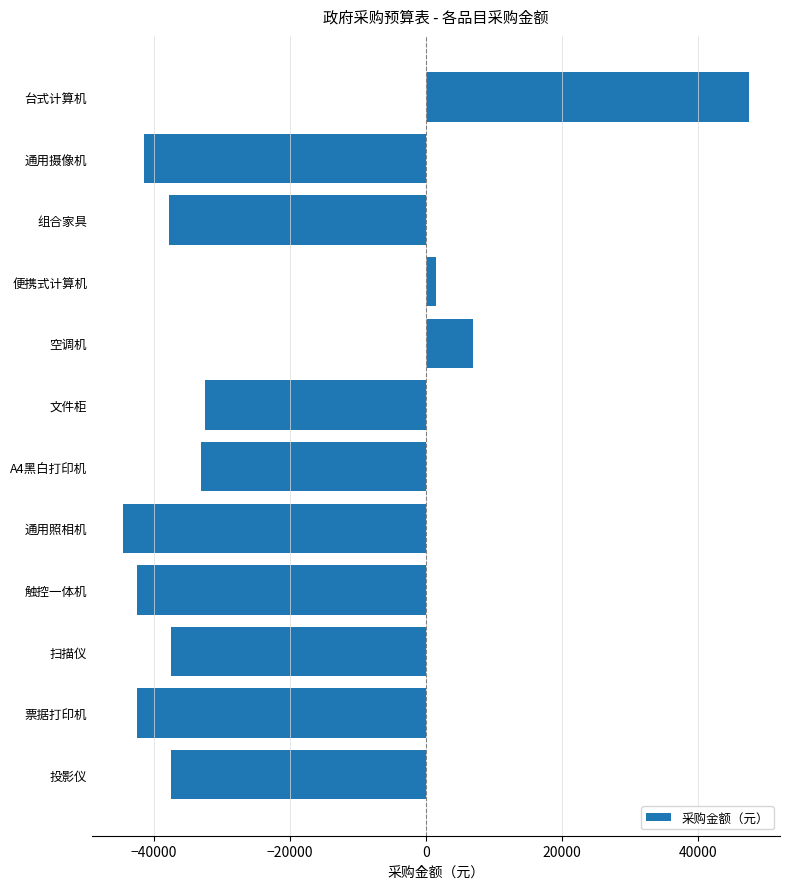

Are the bars grouped side by side (vs. stacked)?

No